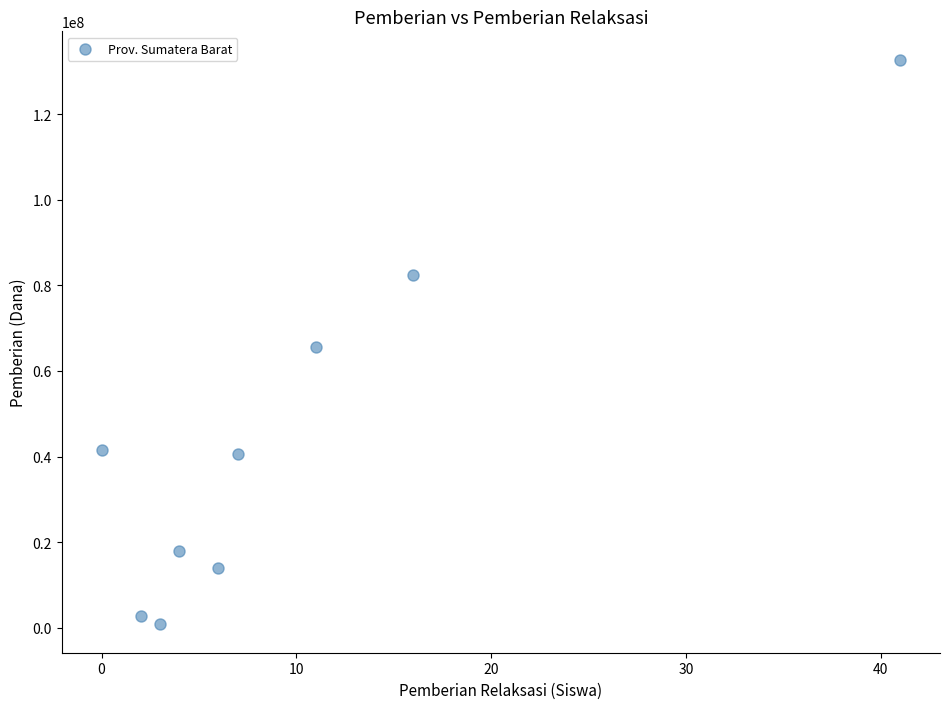

What is the average X value?

10